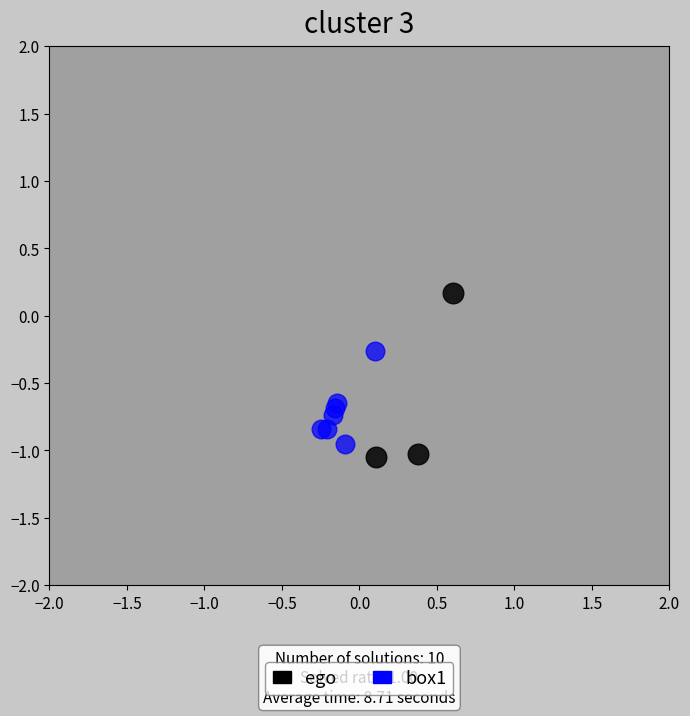

Which series contains the highest Y value?

ego